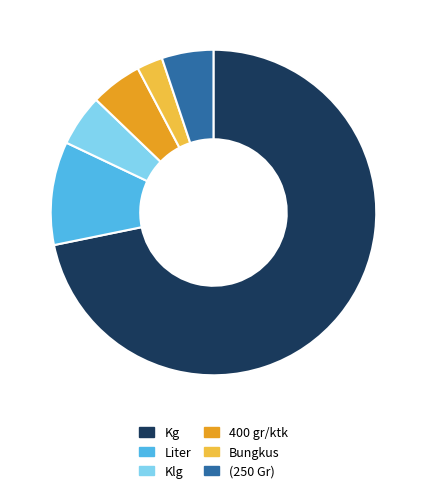

Is Liter the majority of the pie?

No